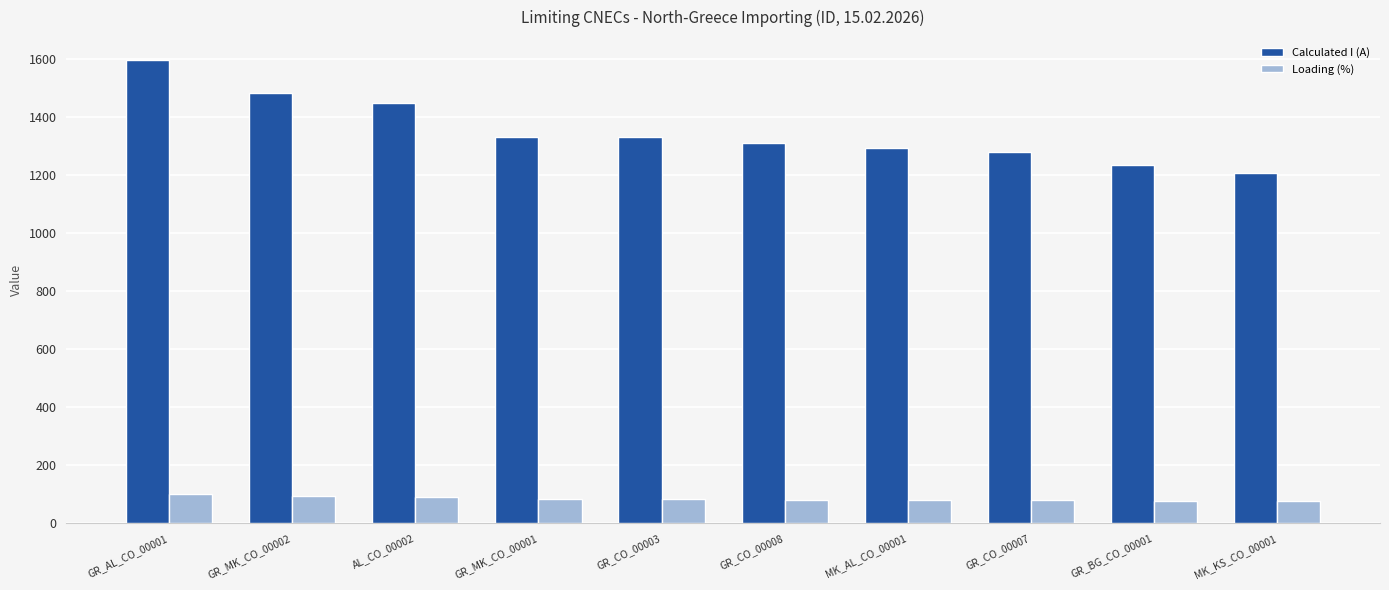

What is the difference between the Calculated I (A) values at GR_CO_00007 and GR_MK_CO_00001?

52